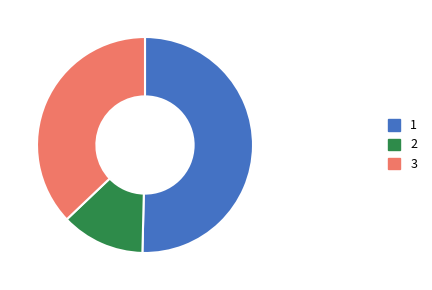

How many slices are in this pie chart?

3